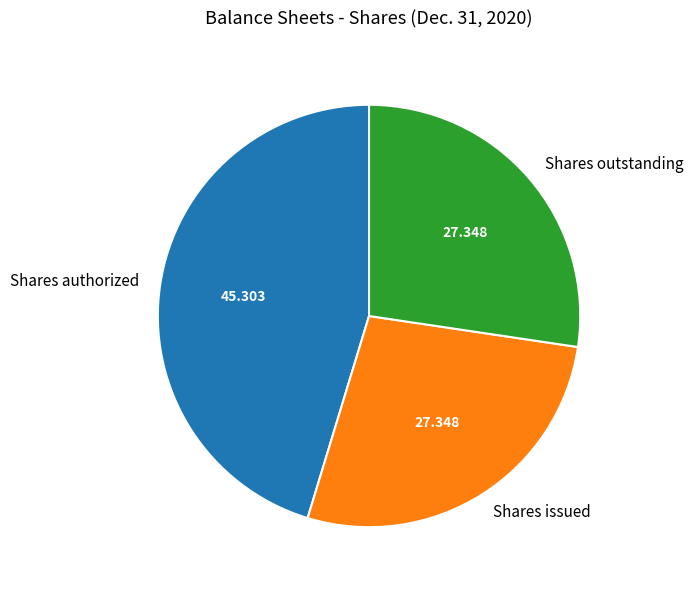

Do Shares issued and Shares outstanding together represent more than half of the pie?

Yes